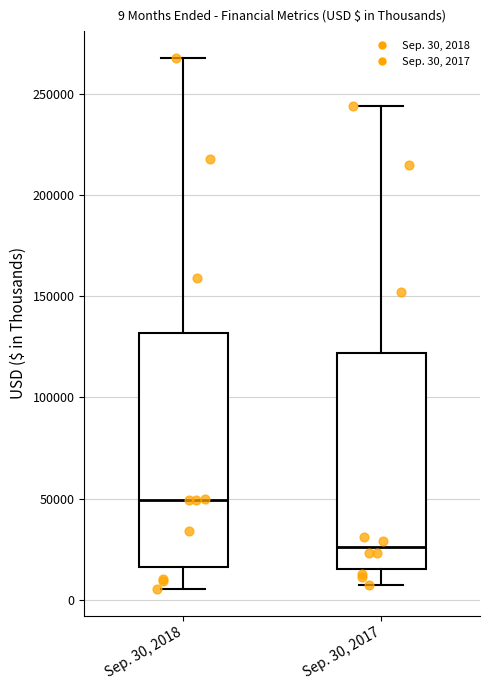

Comparing the boxes themselves (not the whiskers), which one is the tallest?

Sep. 30, 2018